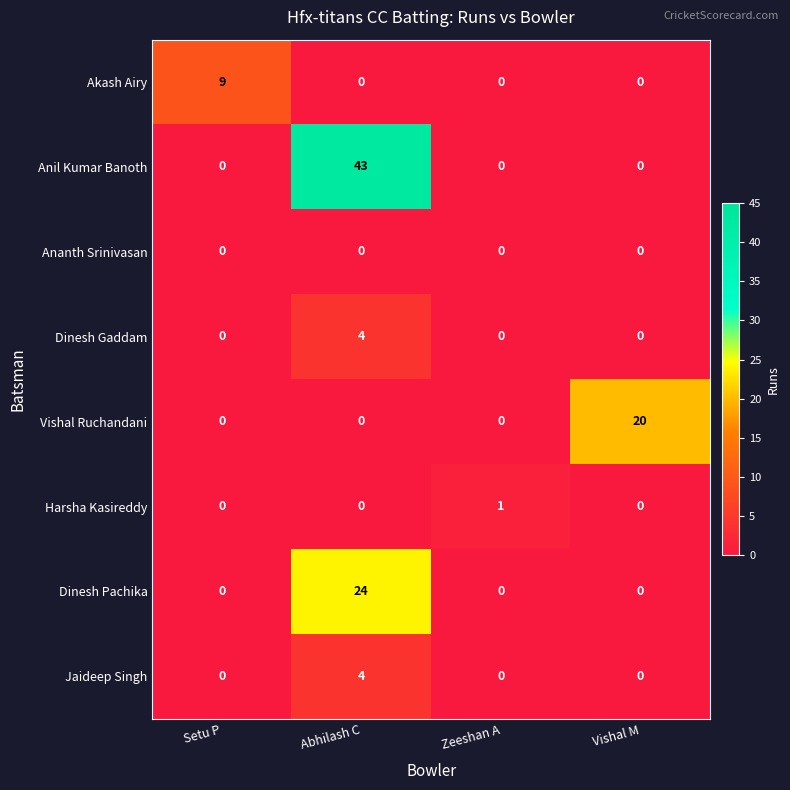

The value of Harsha Kasireddy at Vishal M is -1. True or false?

False